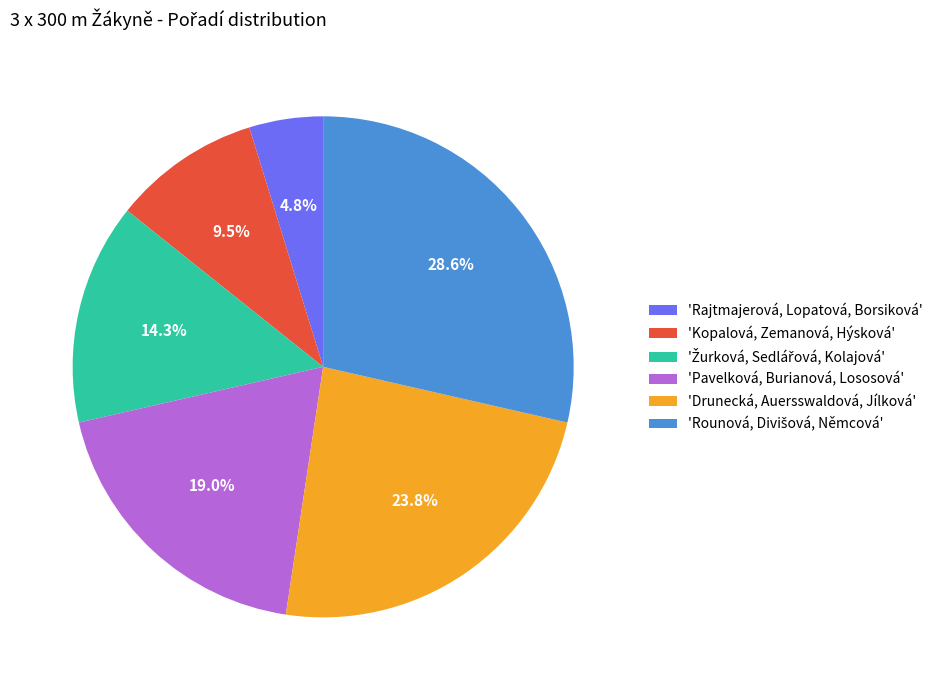

Do 'Drunecká, Auersswaldová, Jílková' and 'Kopalová, Zemanová, Hýsková' together represent more than half of the pie?

No